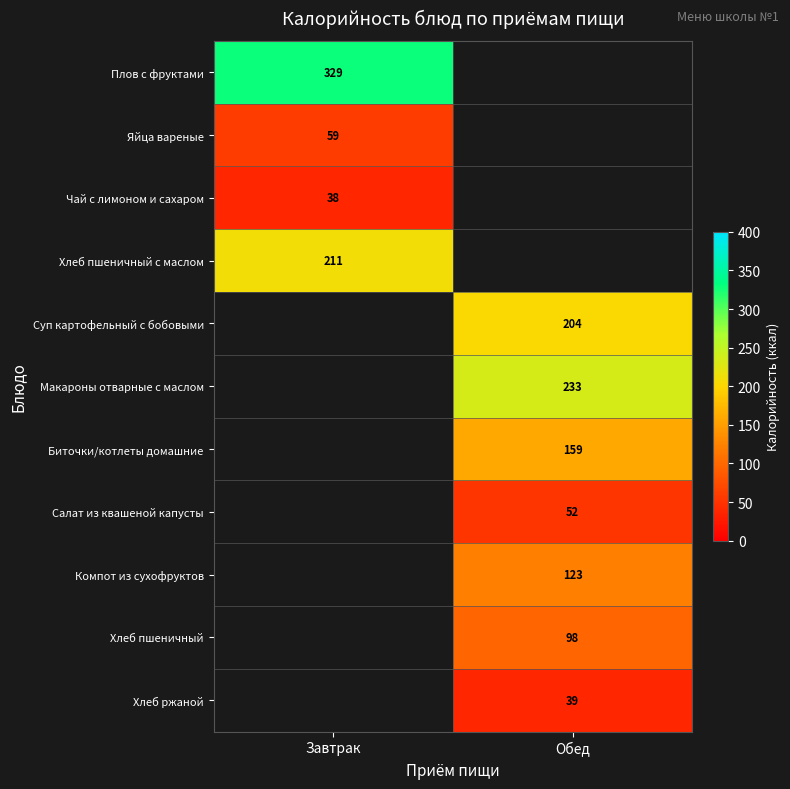

Is it true that Макароны отварные с маслом equals 94 at Обед?

False